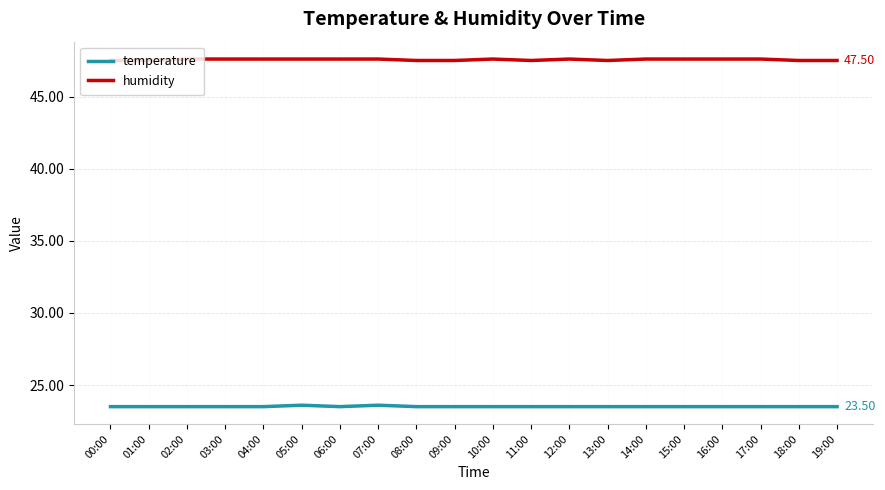

Does the chart display data point markers on the line(s)?

No